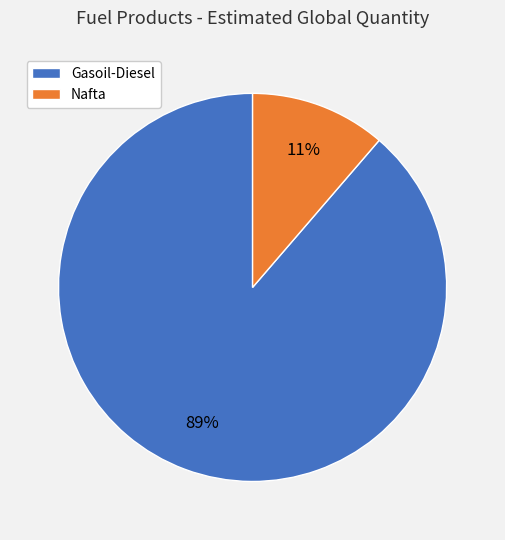

Rank the categories by value from lowest to highest.

Nafta, Gasoil-Diesel